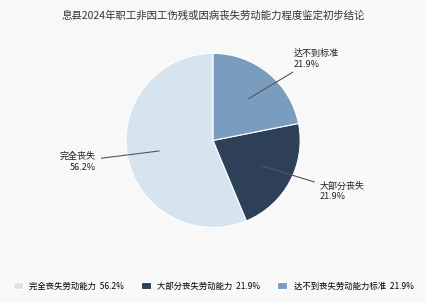

What percentage is the 大部分丧失劳动能力 slice, to the nearest percent?

22%